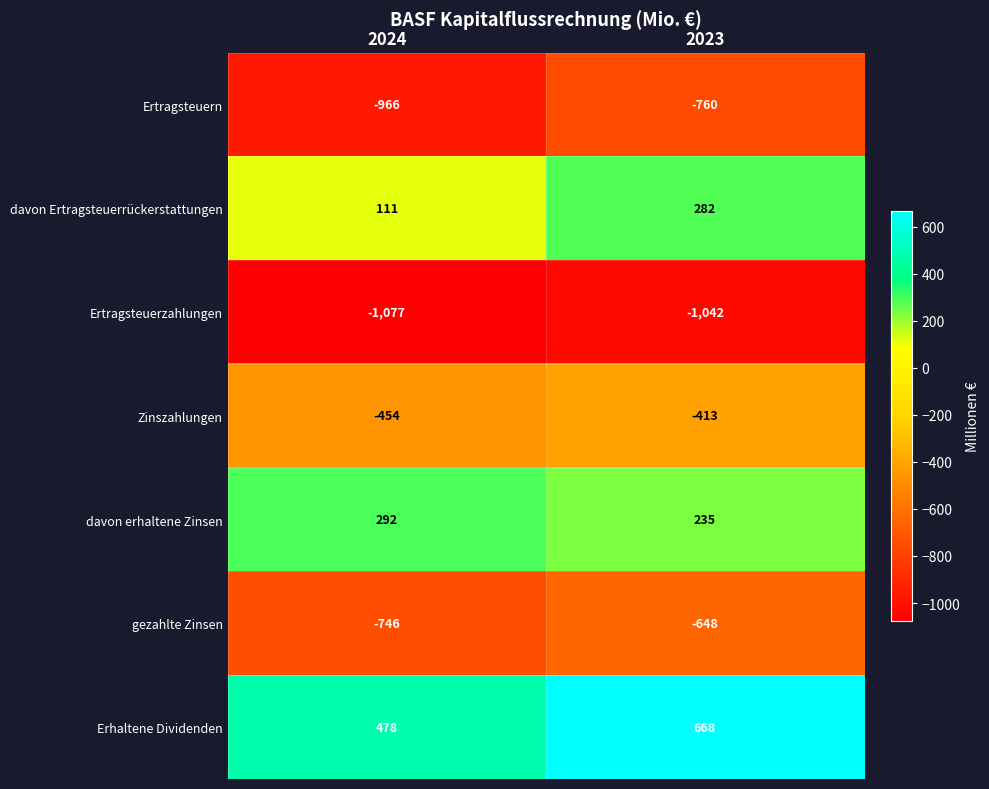

Reading right to left, transcribe all the data shown in this chart.

Ertragsteuern: 2023=-760	2024=-966
davon Ertragsteuerrückerstattungen: 2023=282	2024=111
Ertragsteuerzahlungen: 2023=-1042	2024=-1077
Zinszahlungen: 2023=-413	2024=-454
davon erhaltene Zinsen: 2023=235	2024=292
gezahlte Zinsen: 2023=-648	2024=-746
Erhaltene Dividenden: 2023=668	2024=478